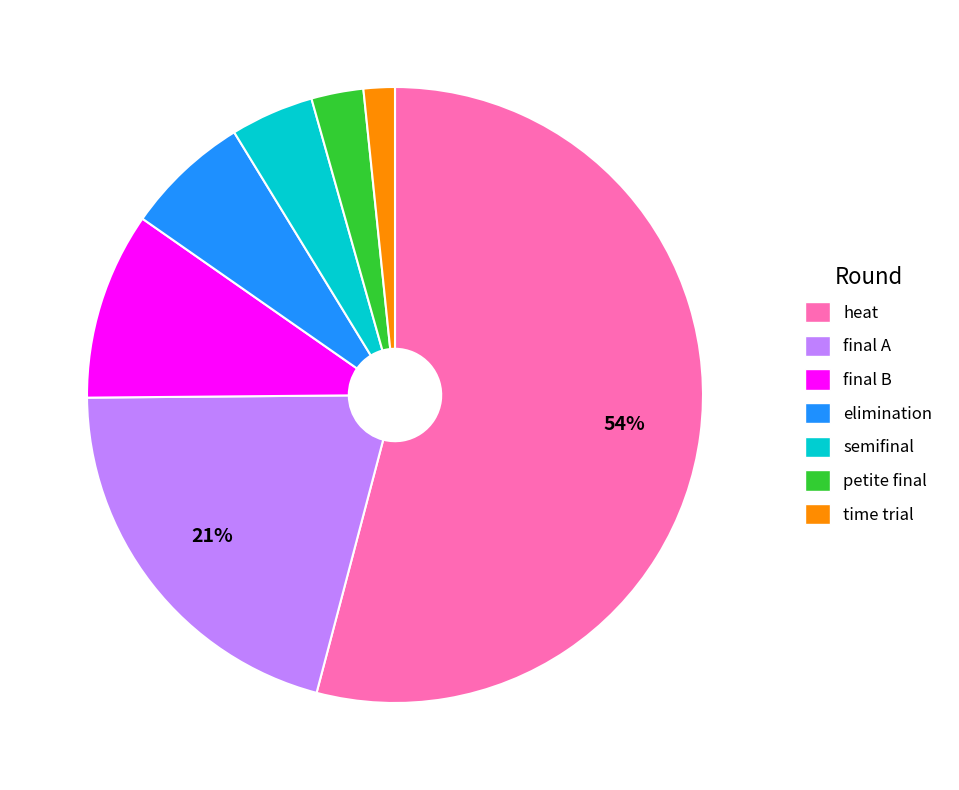

Is there a majority slice in this chart?

Yes